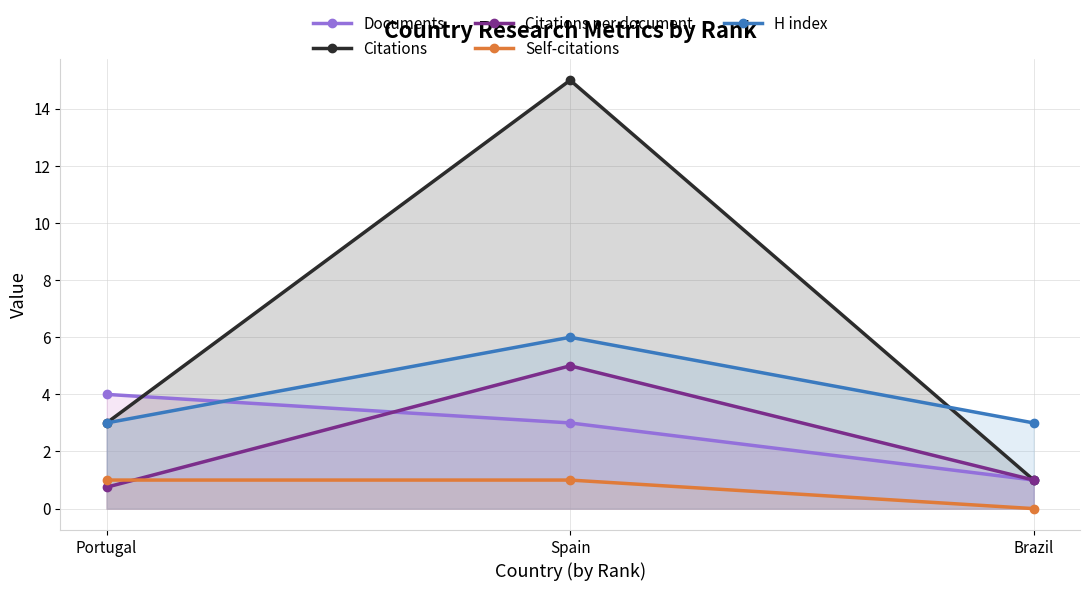

What is the sum of all H index values?

12.0